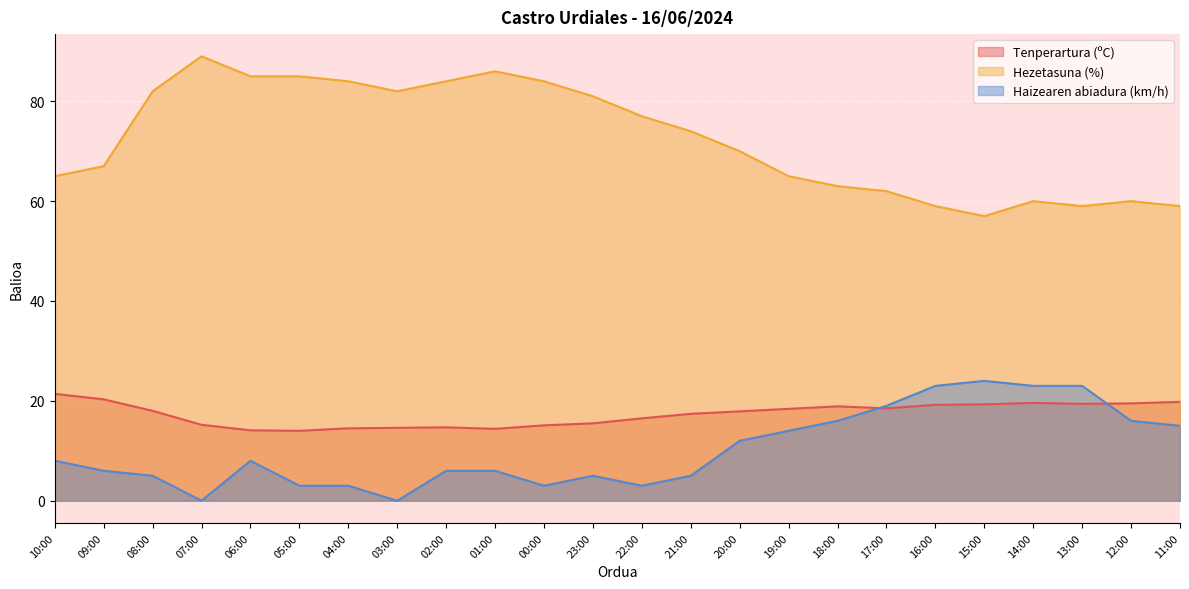

How many lines are shown in the chart?

3